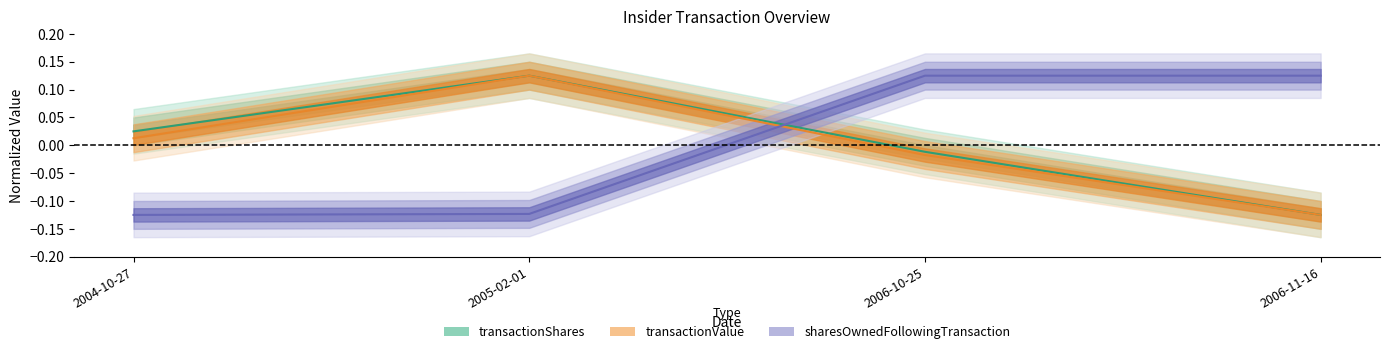

At which category is the sum across all series the highest?

2005-02-01